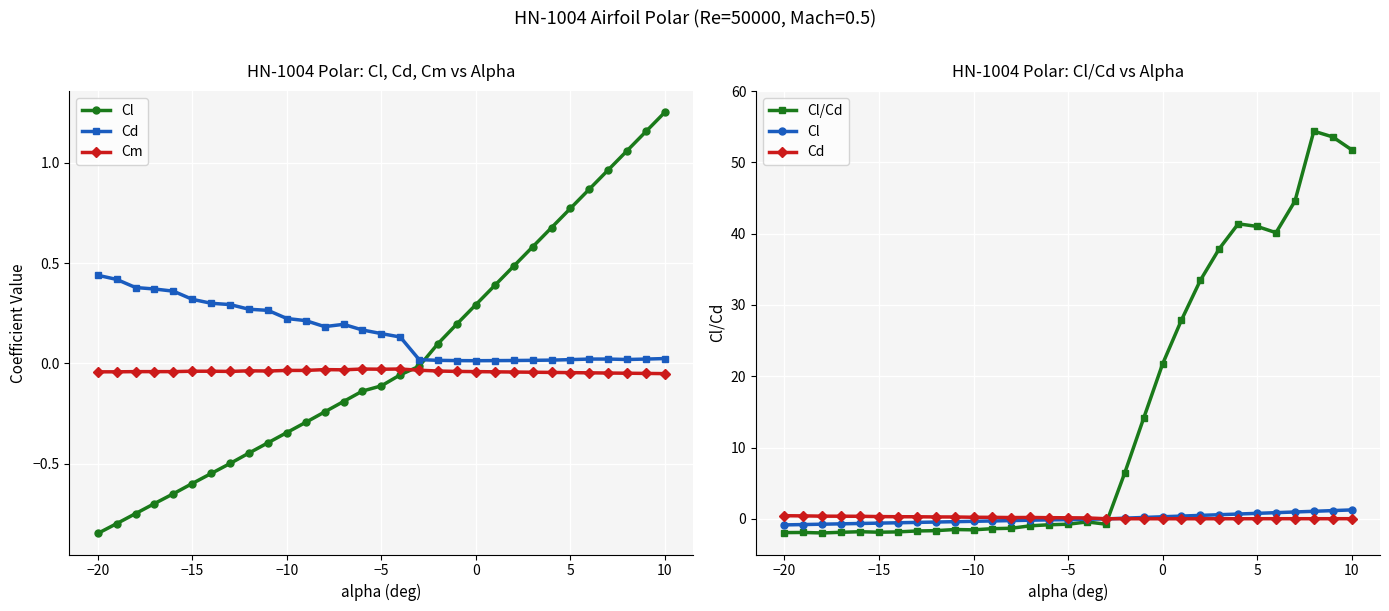

What are all the series names shown in the legend?

Cl, Cd, Cm, Cl/Cd